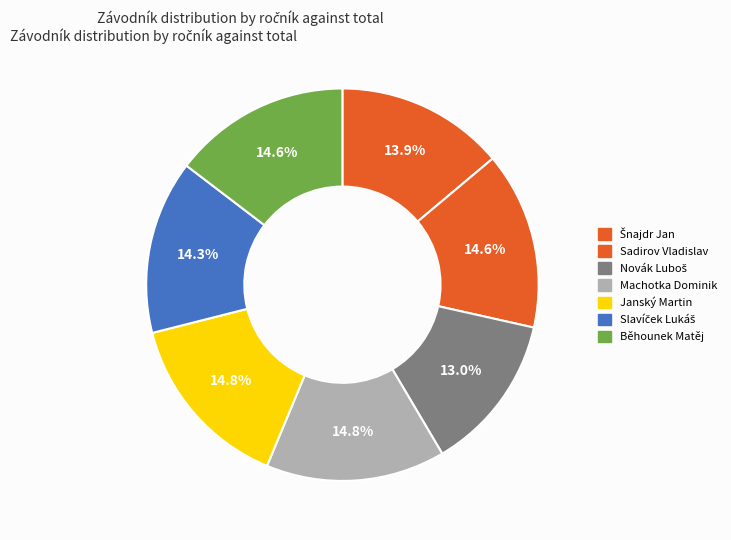

Does Běhounek Matěj account for over 50% of the chart?

No